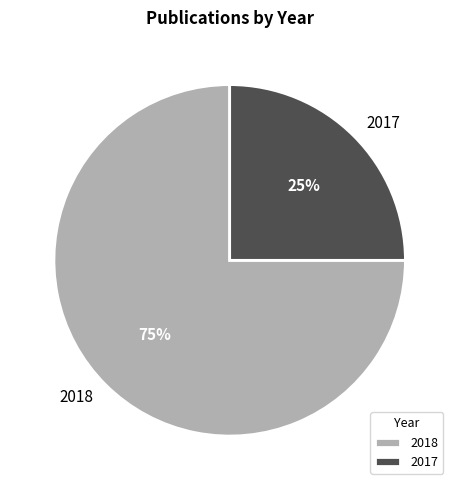

To the nearest percent, what is the difference between the largest and smallest slice percentages?

50%